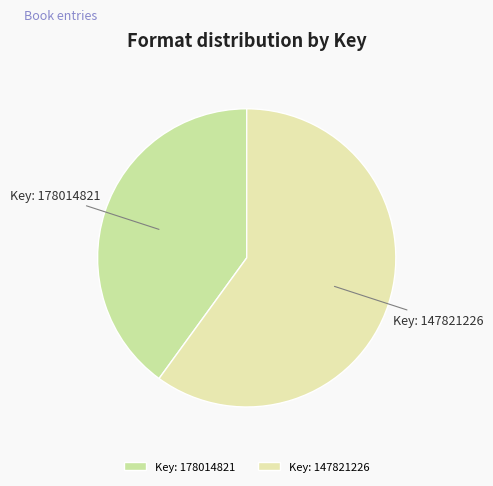

Which slice is the smallest?

Key: 178014821